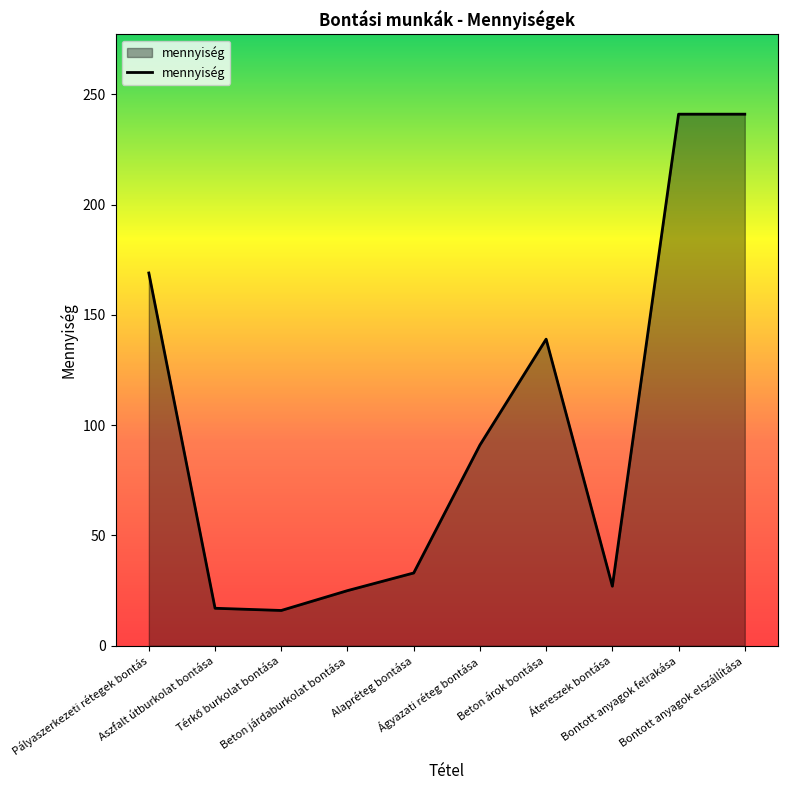

What is the difference between the maximum and minimum values?

225